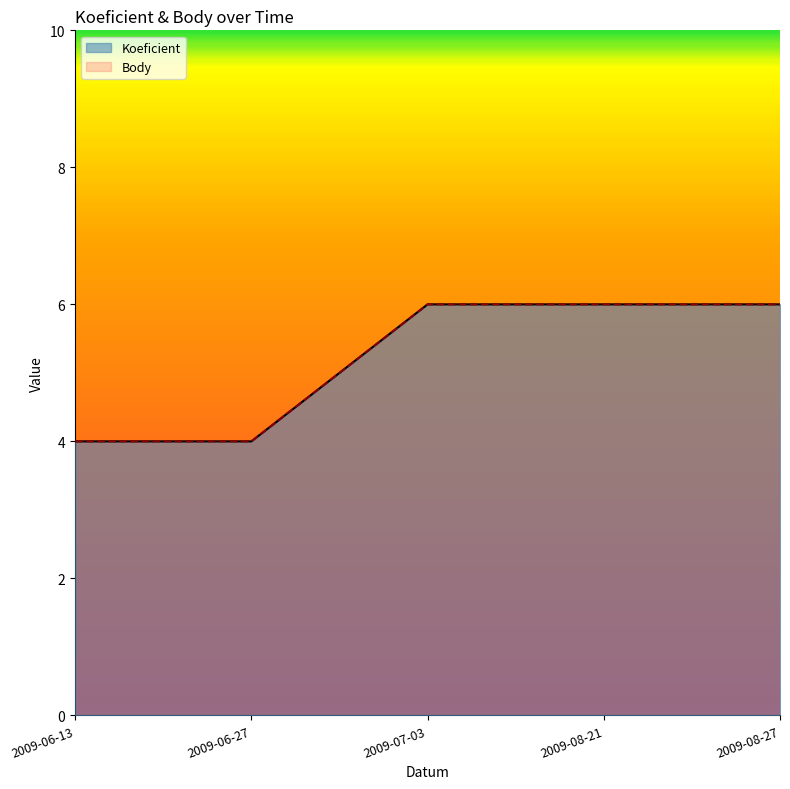

Reading left to right, list all the values displayed in this chart.

Koeficient: 4	4	6	6	6
Body: 4	4	6	6	6